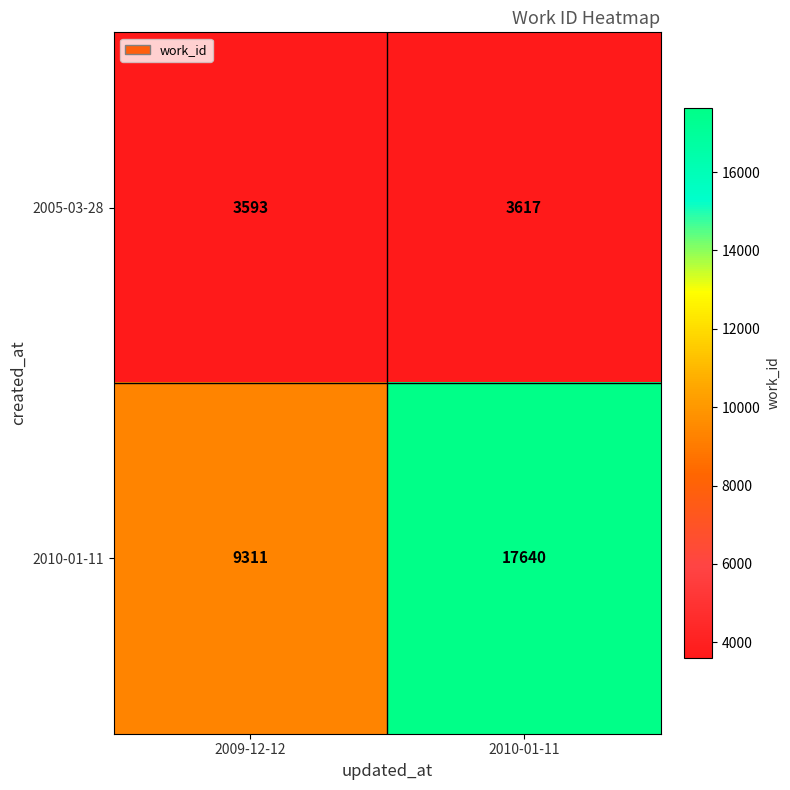

Rank the series by their average value, from lowest to highest.

2005-03-28, 2010-01-11